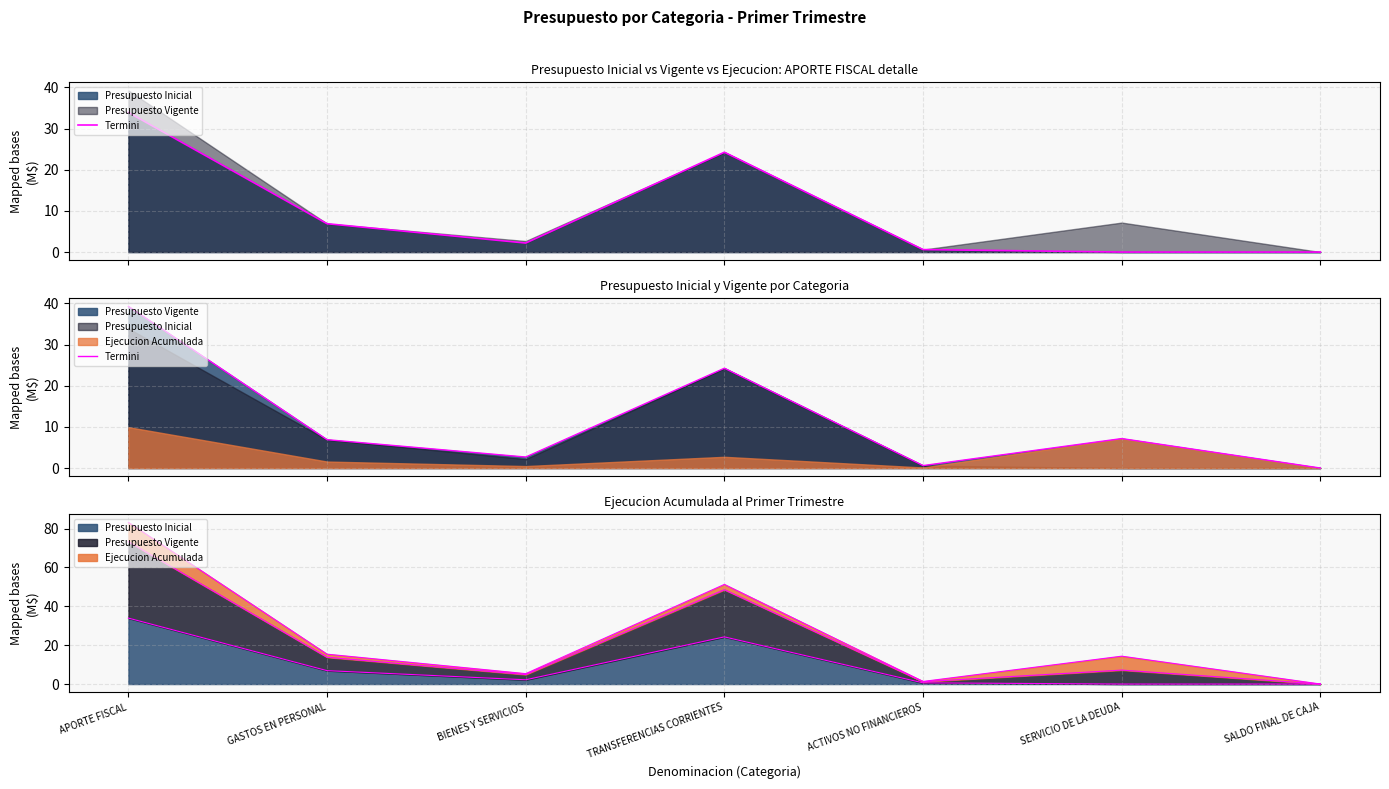

Between BIENES Y SERVICIOS and GASTOS EN PERSONAL, which is larger?

GASTOS EN PERSONAL